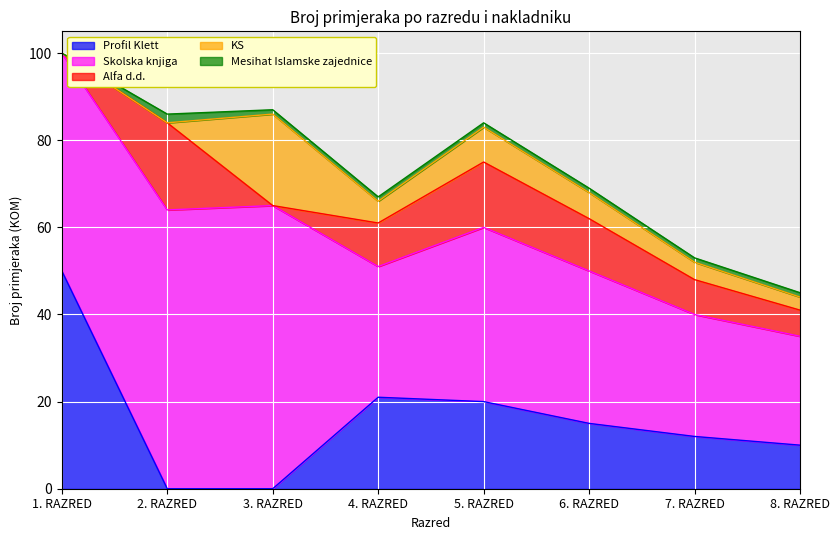

How many values in the Mesihat Islamske zajednice series exceed 1?

1